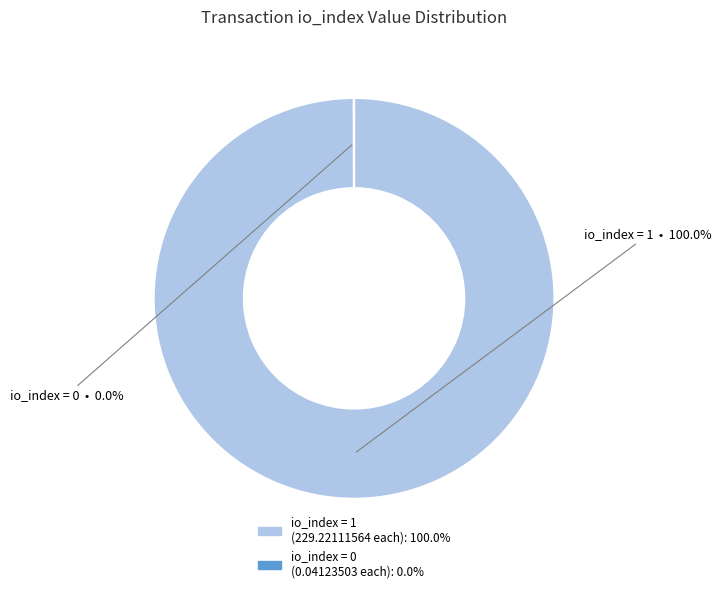

Which slice is the largest?

io_index = 1